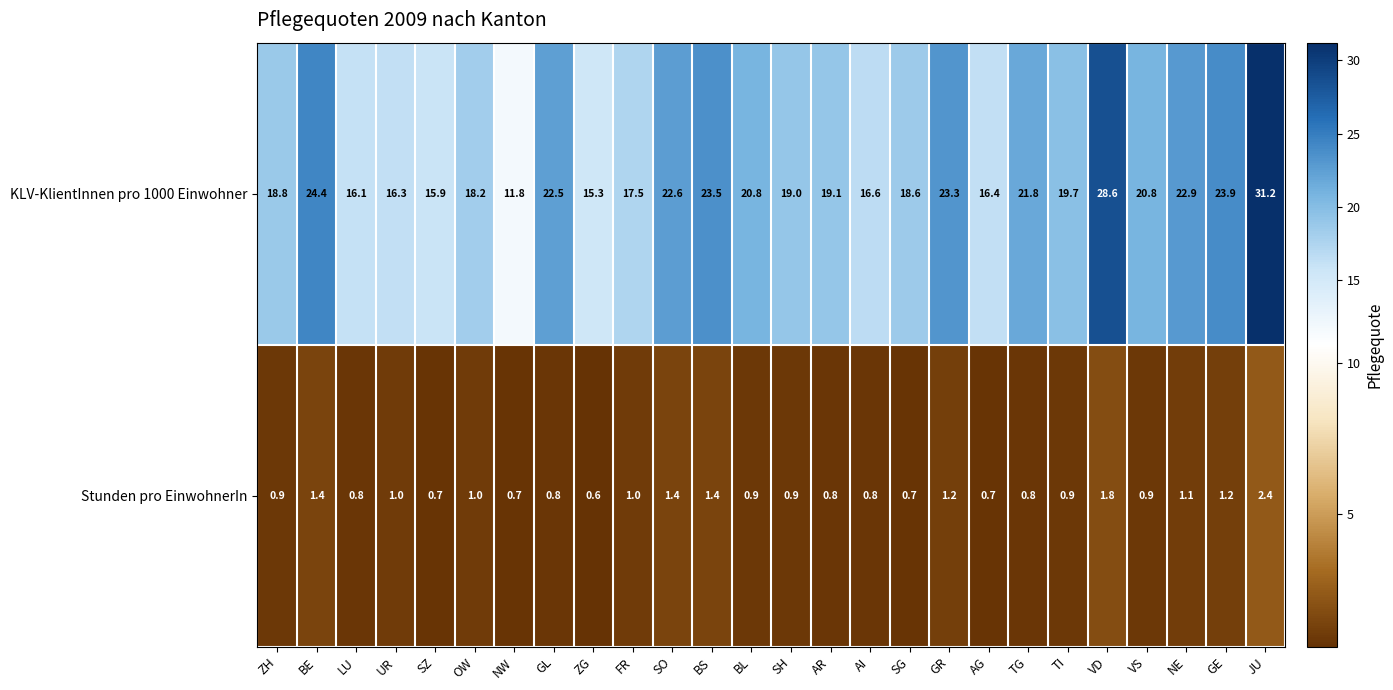

What is the sum of all KLV-KlientInnen pro 1000 Einwohner values?

525.6